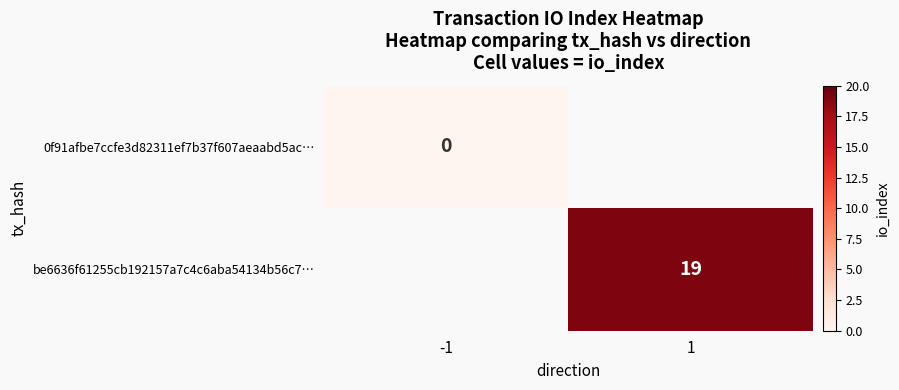

Which has a higher value, 1 or -1?

-1